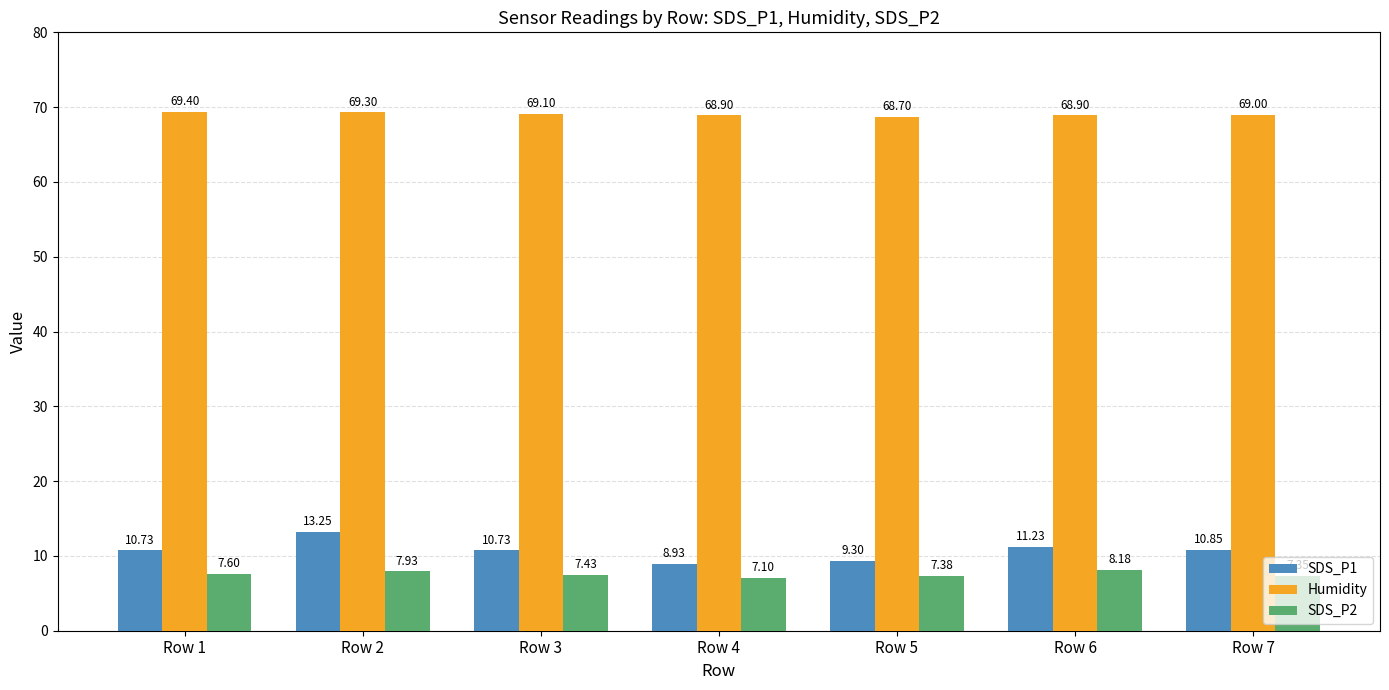

At which category does the chart reach its peak across all series?

Row 1